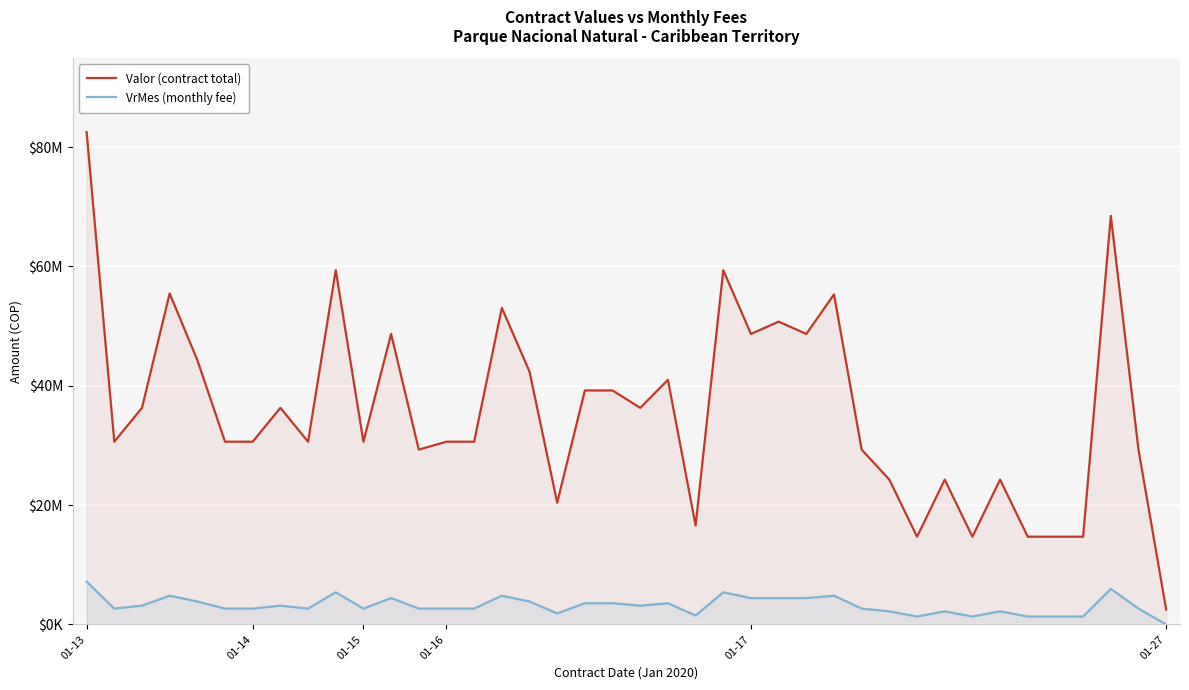

What are all the series names shown in the legend?

Valor (contract total), VrMes (monthly fee)